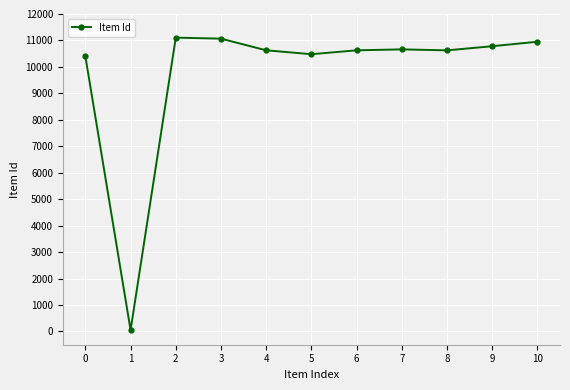

What is the difference between the maximum and minimum values?

11053